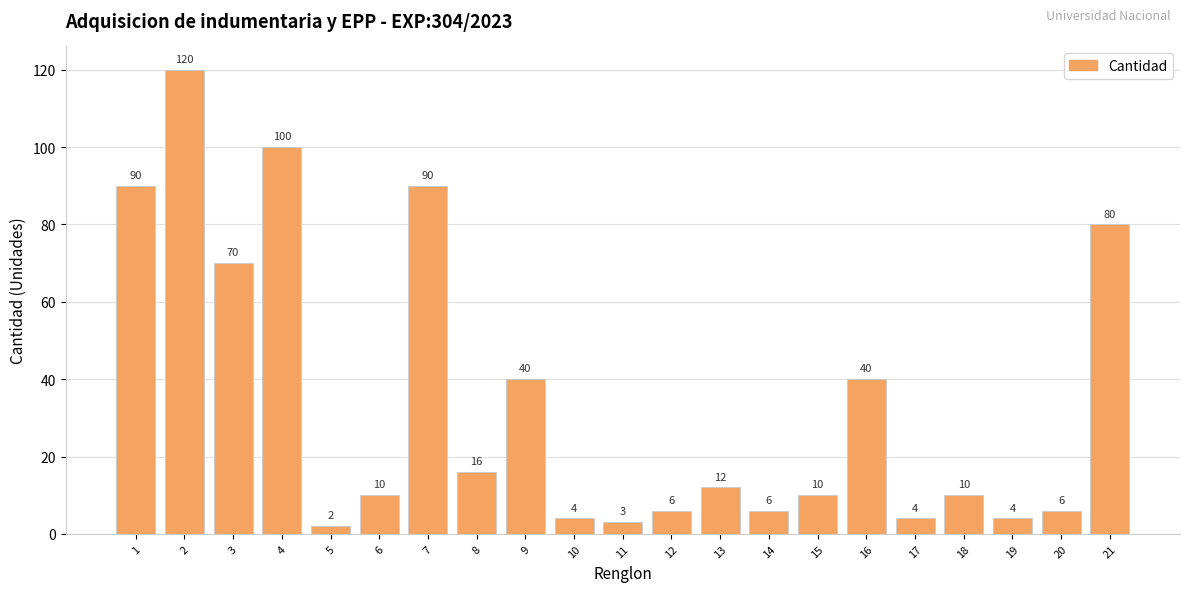

True or false: the data shows 17 at 13.

False